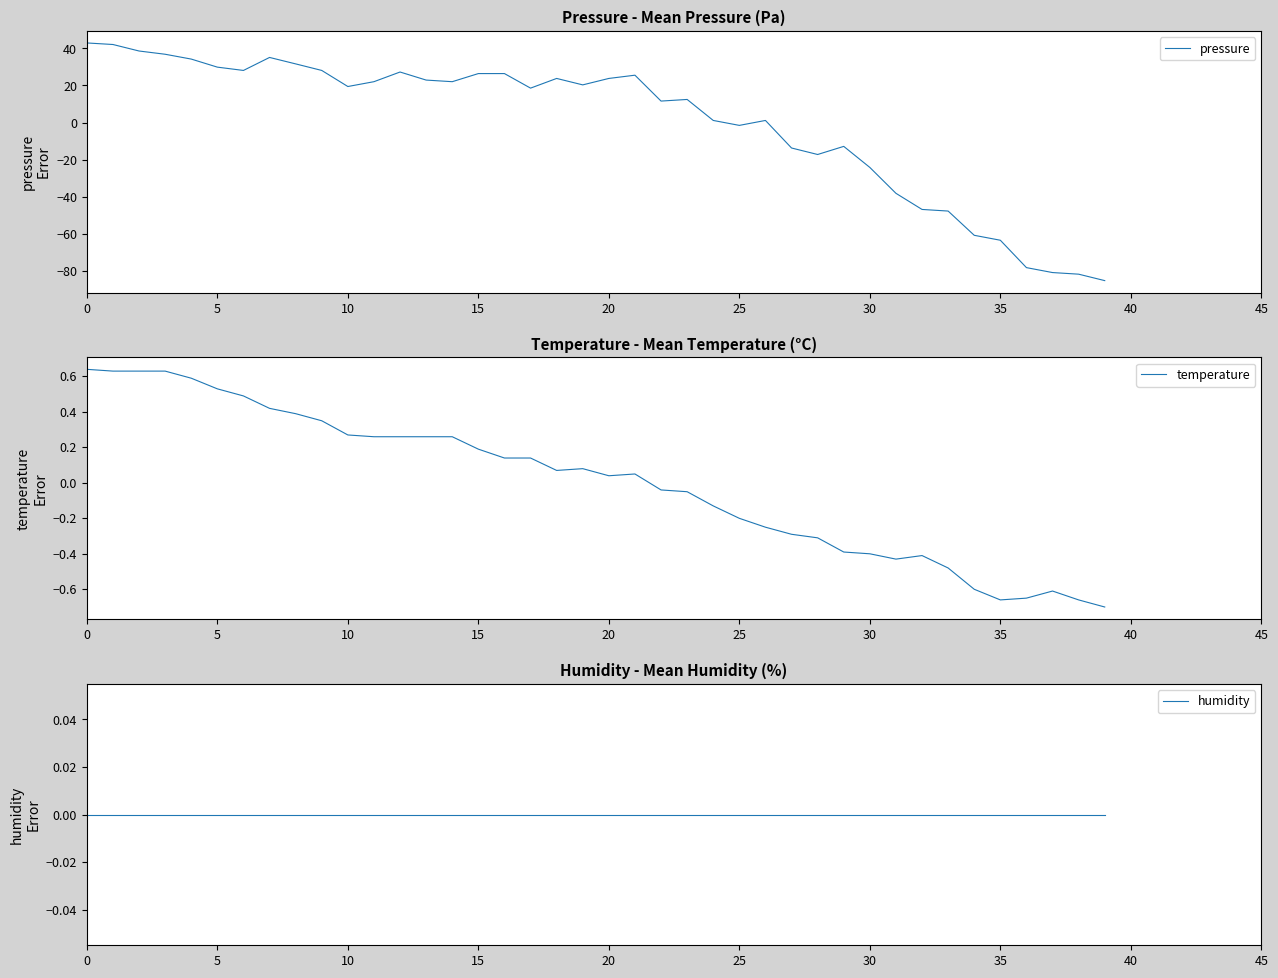

What is the value of the pressure point at the 23rd from the left?

11.6